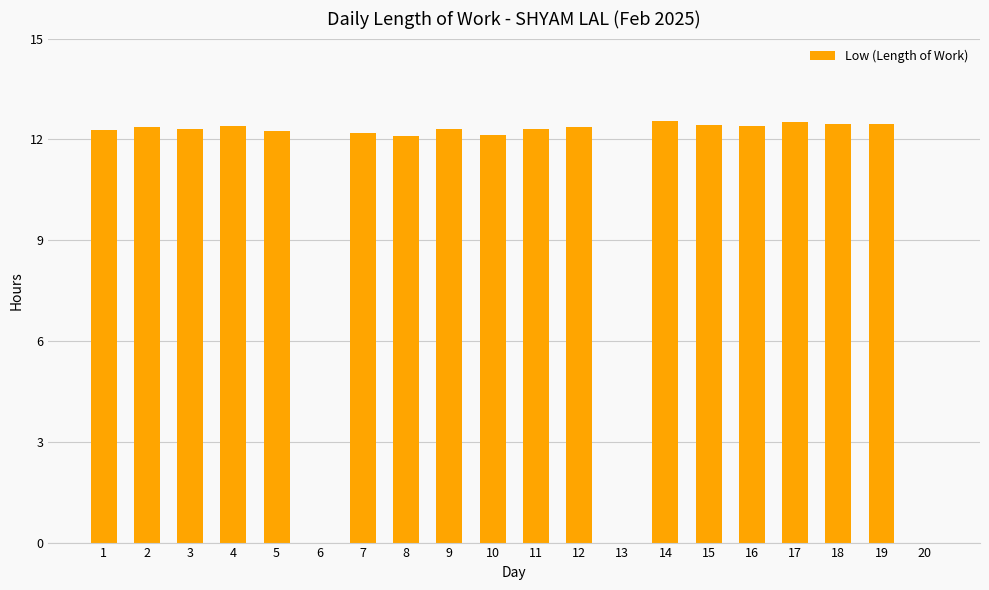

What is the sum of the values at 9 and 7?

24.5